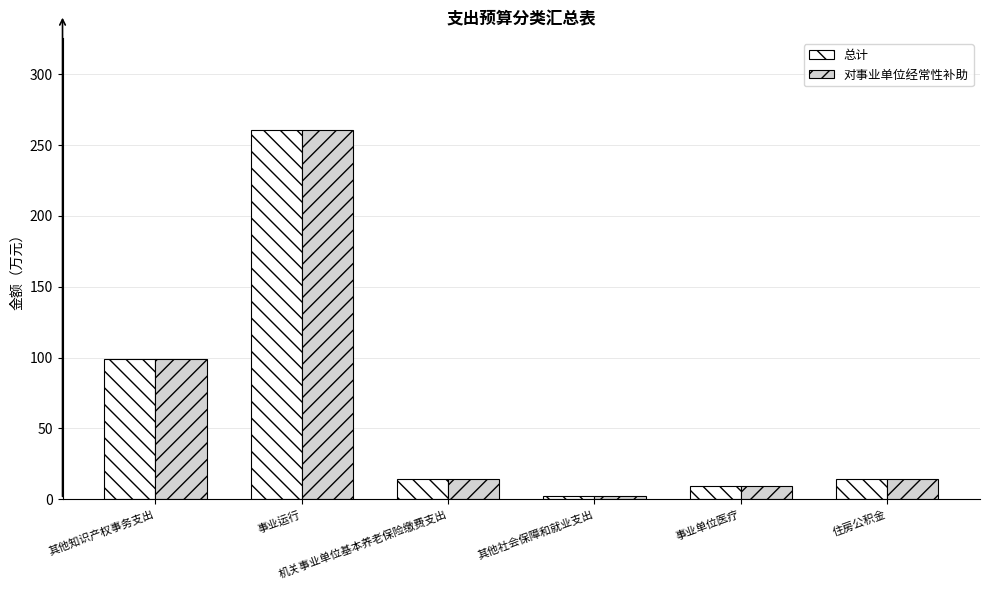

What is the maximum value shown in the chart?

260.5